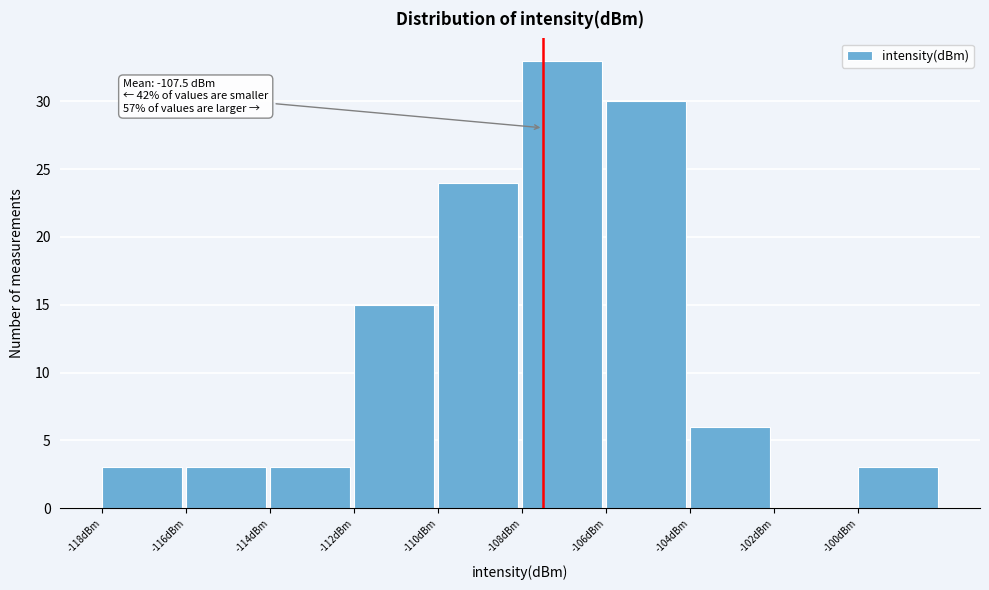

Over which range of the x-axis is the bar tallest?

-108 to -106